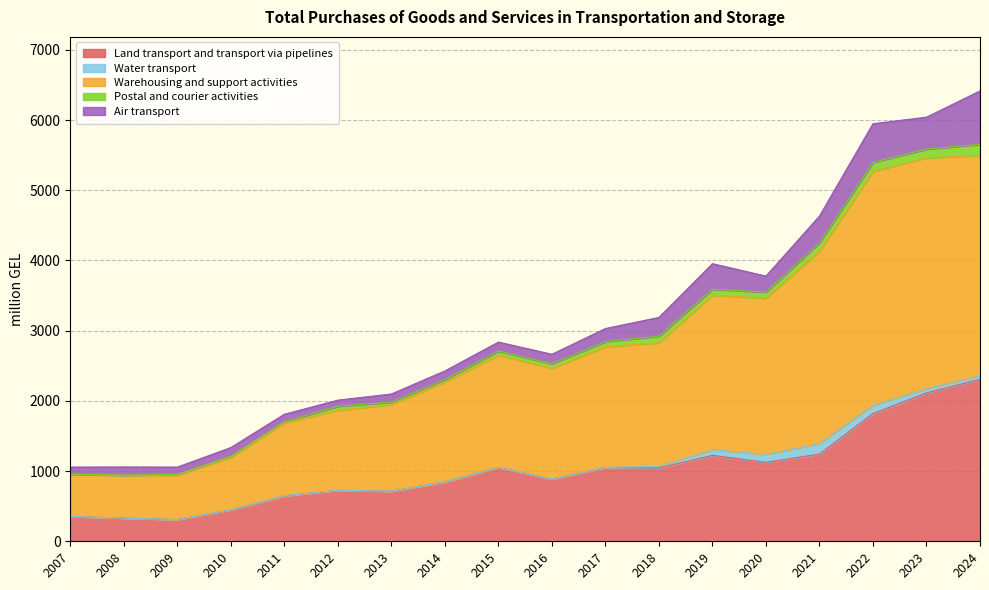

What is the value of the Postal and courier activities point at the 10th from the left?

62.9